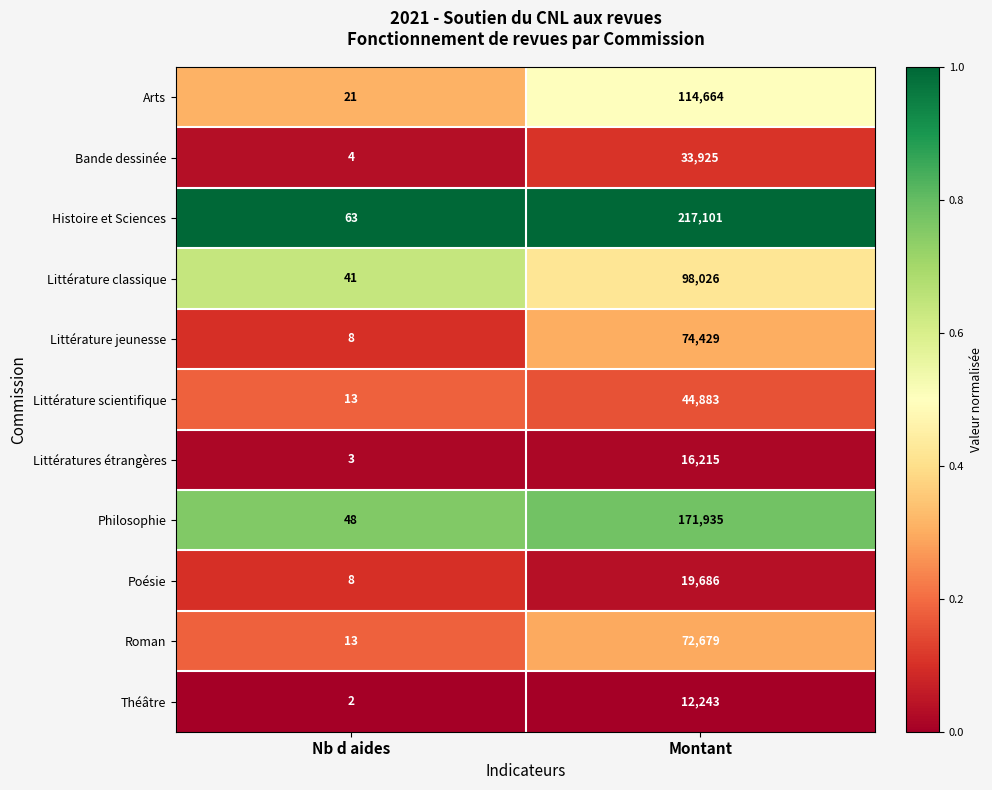

Reading left to right, extract all data points from this chart.

Arts: 21	114664
Bande dessinée: 4	33925
Histoire et Sciences: 63	217101
Littérature classique: 41	98026
Littérature jeunesse: 8	74429
Littérature scientifique: 13	44883
Littératures étrangères: 3	16215
Philosophie: 48	171935
Poésie: 8	19686
Roman: 13	72679
Théâtre: 2	12243